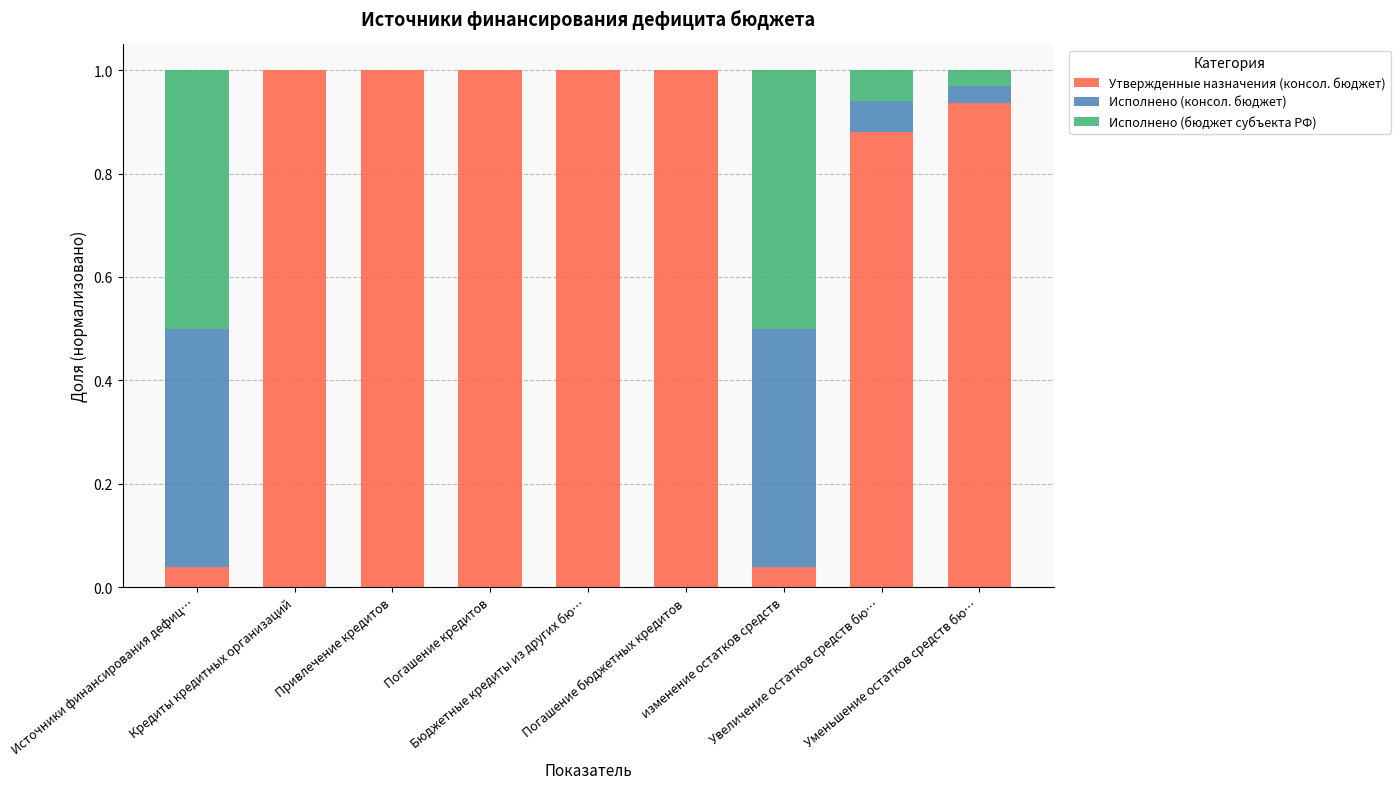

What is the highest value of the Утвержденные назначения (консол. бюджет) series?

1.0